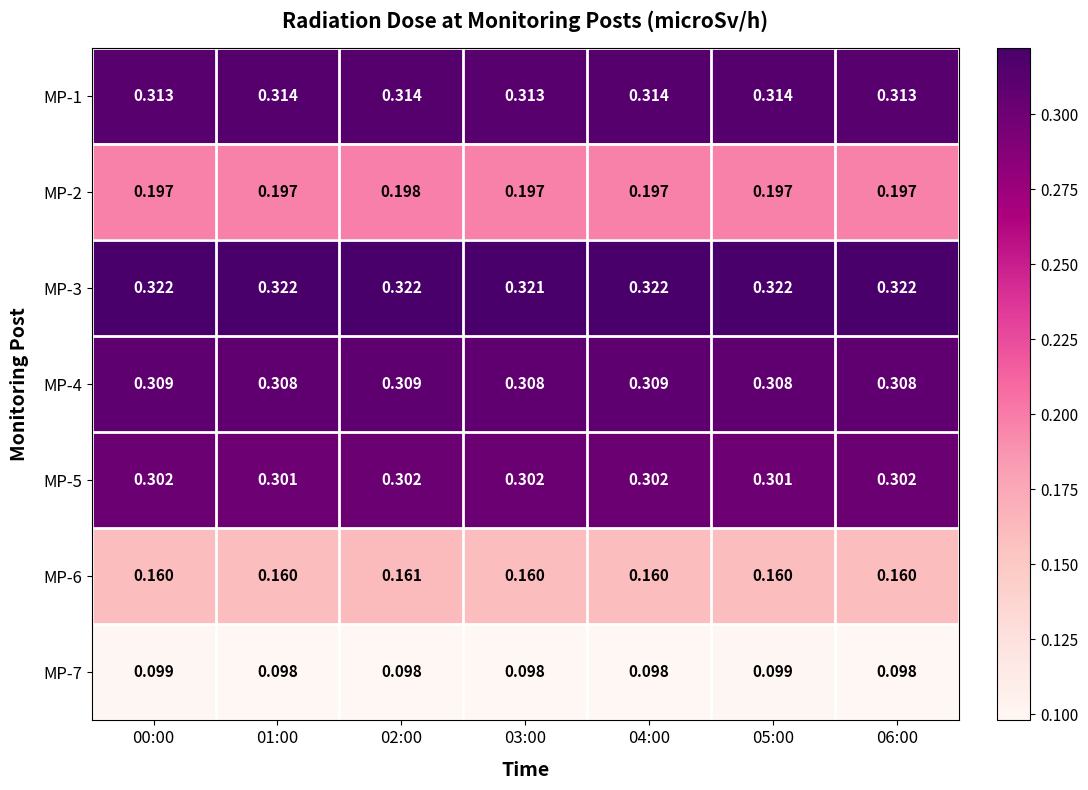

Is the value of MP-5 at 05:00 greater than the value of MP-1 at 05:00?

No